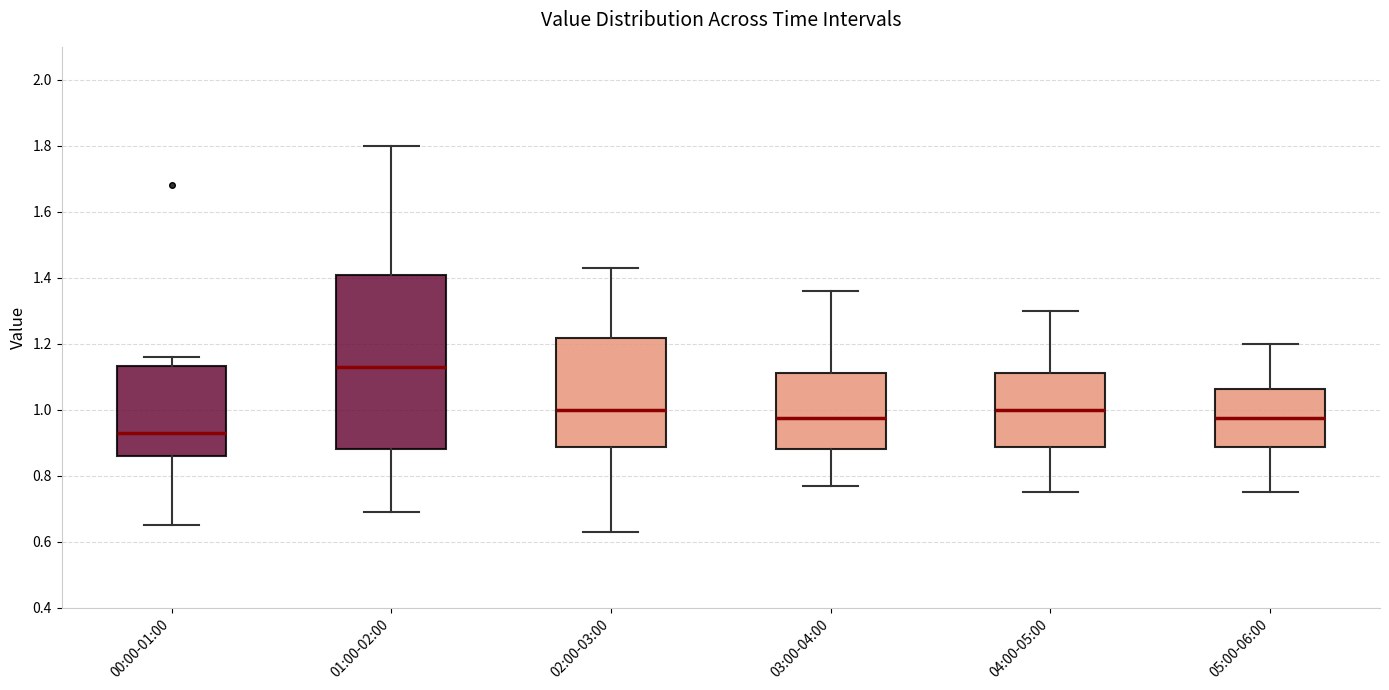

Which box's median line is the highest?

01:00-02:00